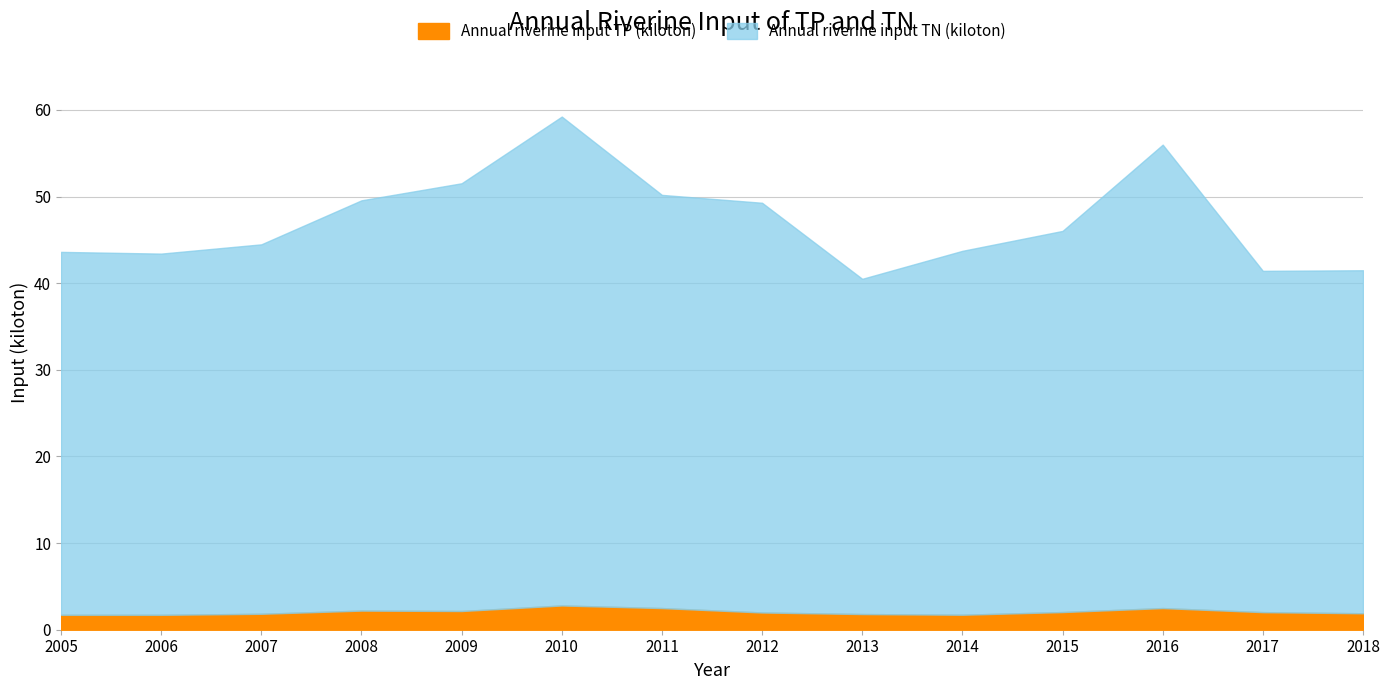

What is the value of the Annual riverine input TP (kiloton) point at the 11th from the left?

2.0